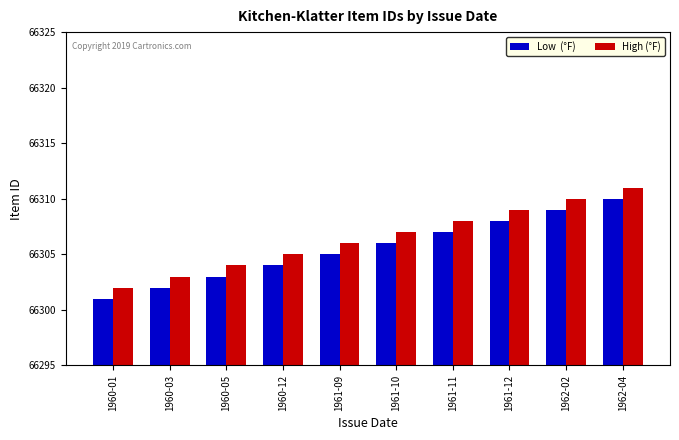

What is the difference between the highest and lowest values at 1962-02?

1